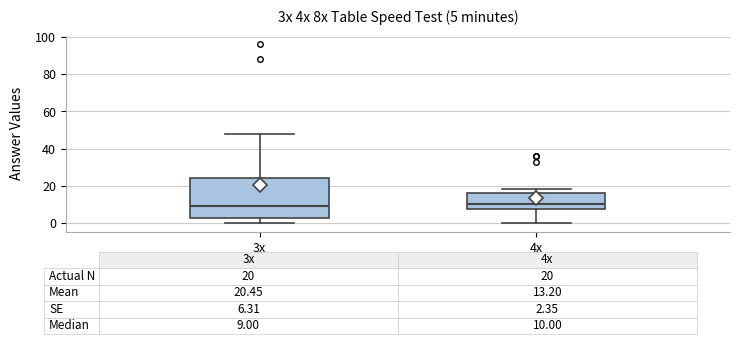

Comparing the boxes themselves (not the whiskers), which one is the tallest?

3x